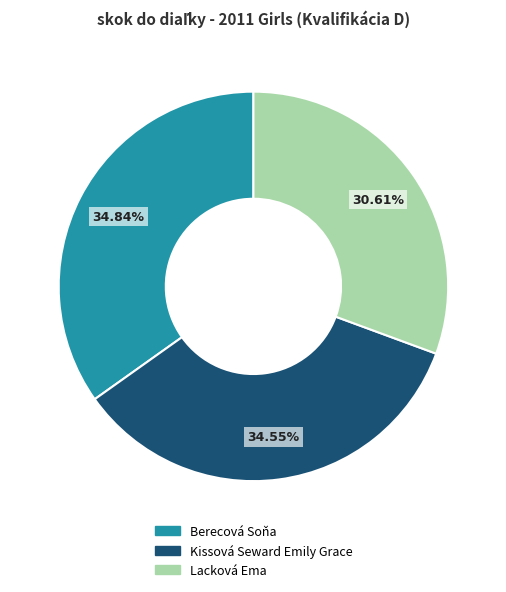

True or false: Kissová Seward Emily Grace accounts for 44% of the total.

False